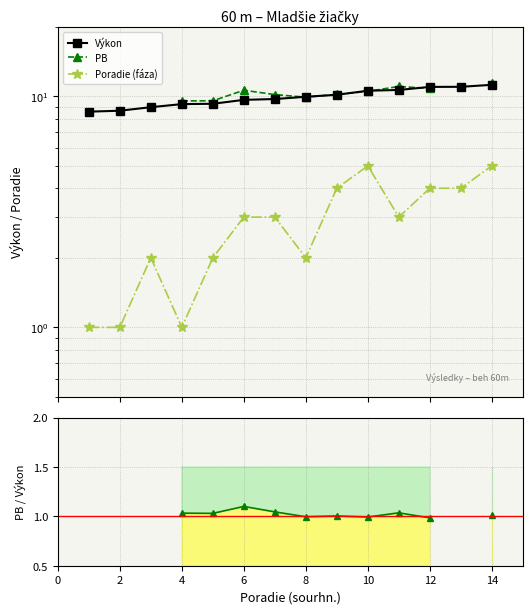

Which series has the widest spread of values?

Poradie (fáza)